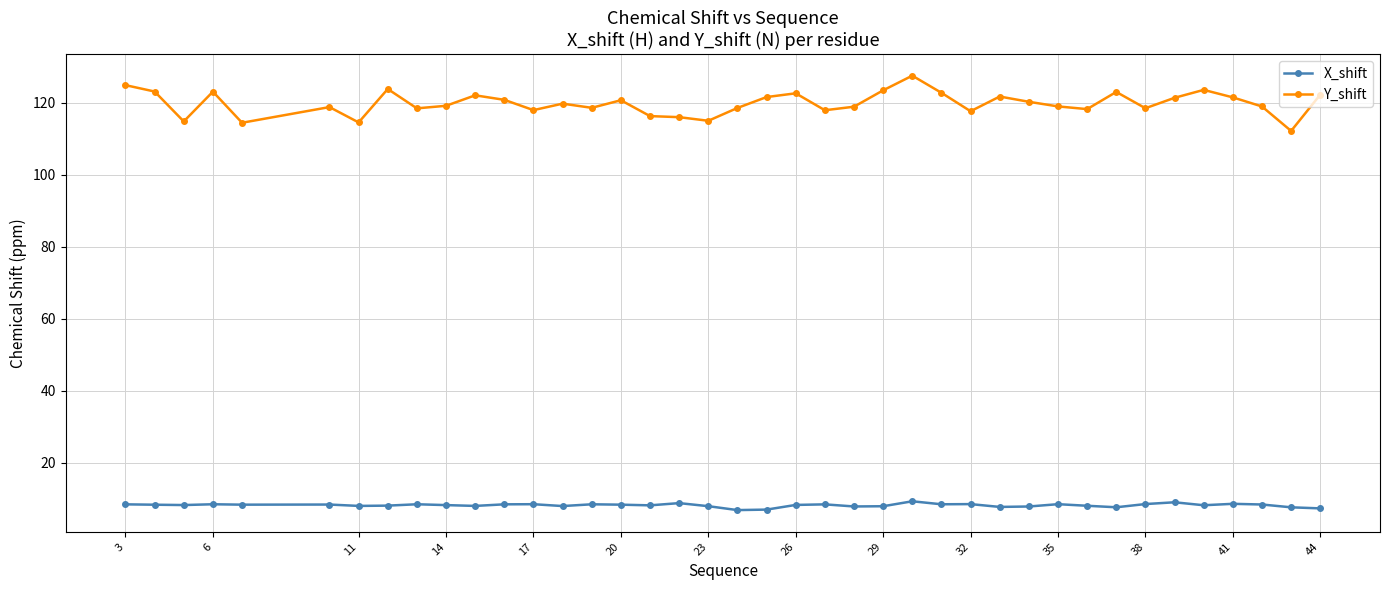

Rank the series by their average value, from lowest to highest.

X_shift, Y_shift